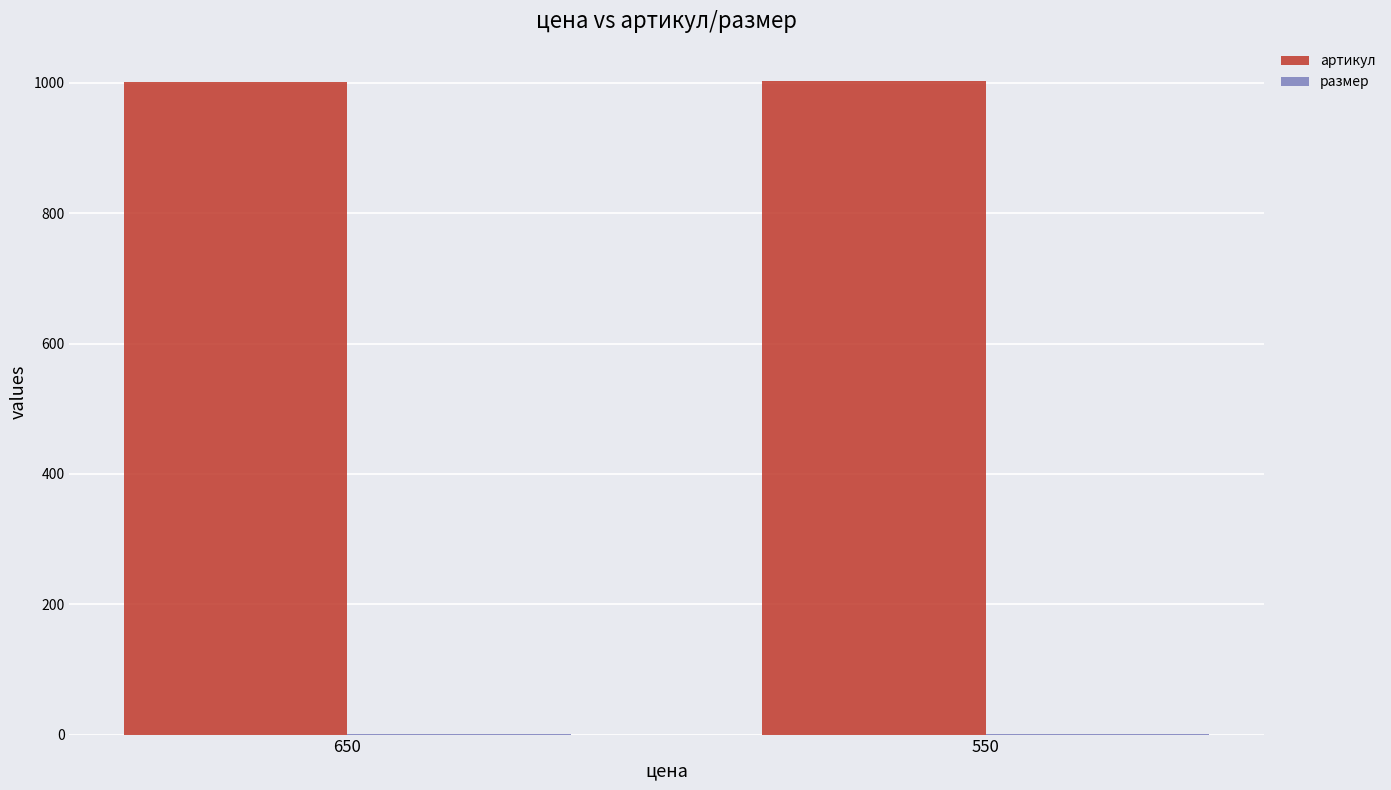

What is the greatest value displayed?

1002.0